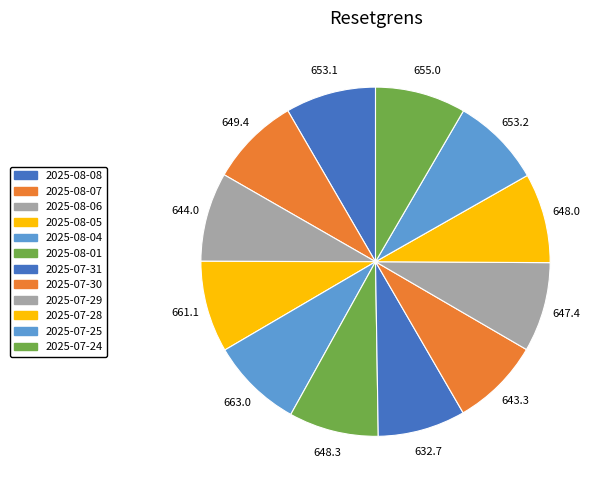

How many slices are in this pie chart?

12